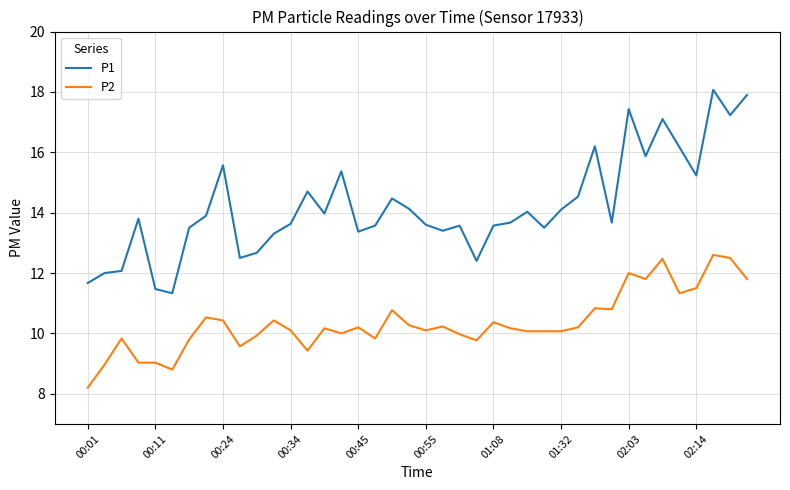

Which series has the largest range (max minus min)?

P1